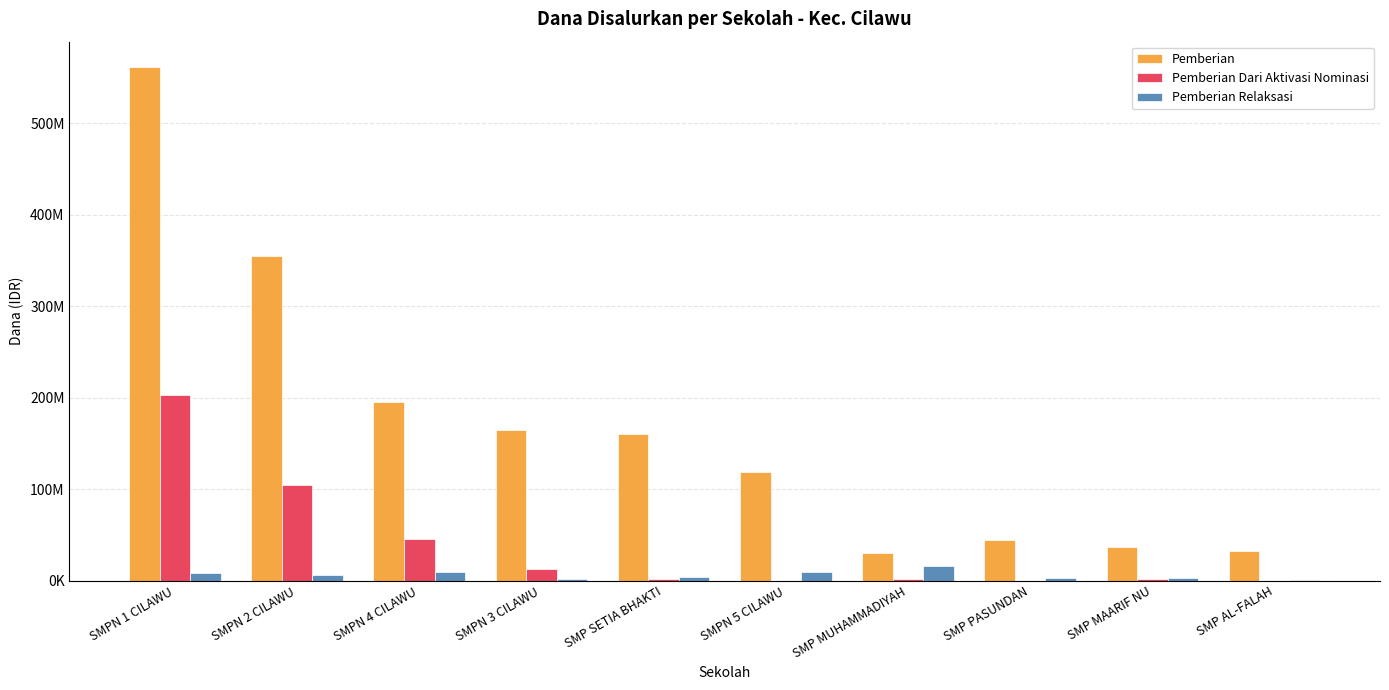

What are all the series names shown in the legend?

Pemberian, Pemberian Dari Aktivasi Nominasi, Pemberian Relaksasi